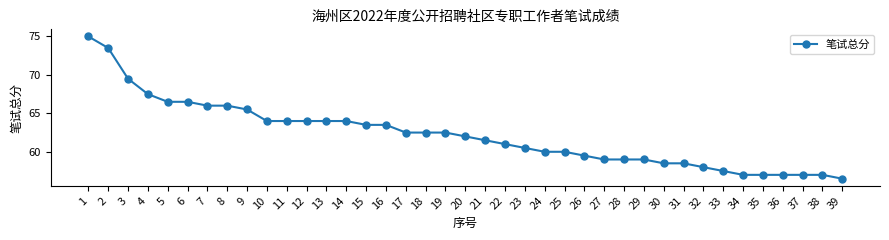

What is the difference between the second highest and minimum values?

17.0